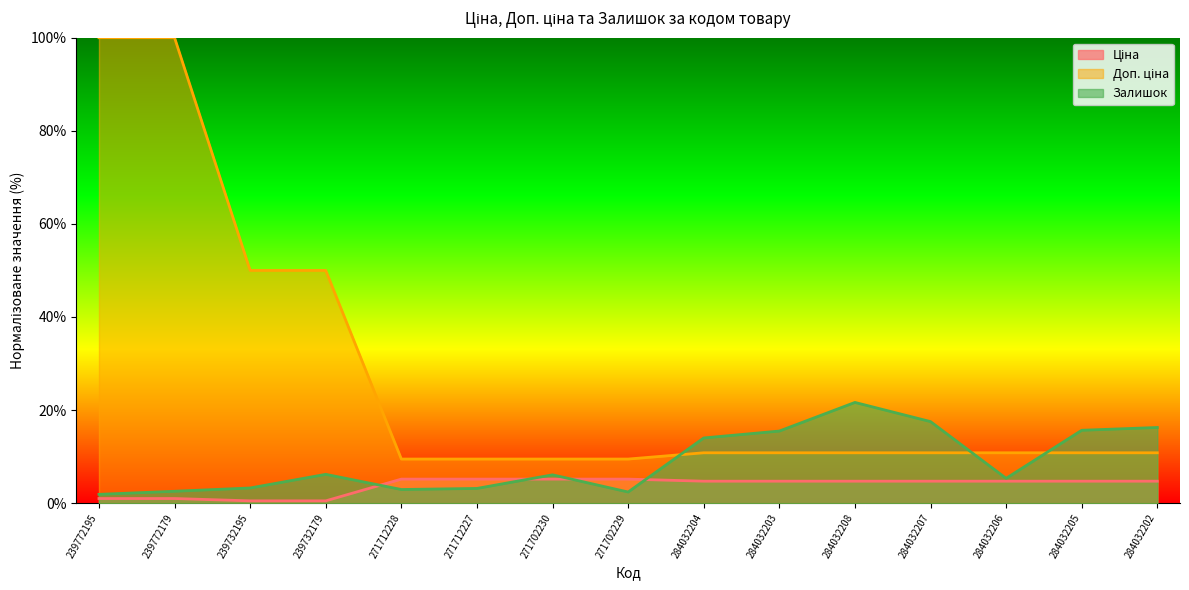

What is the lowest value of the Ціна series?

0.5